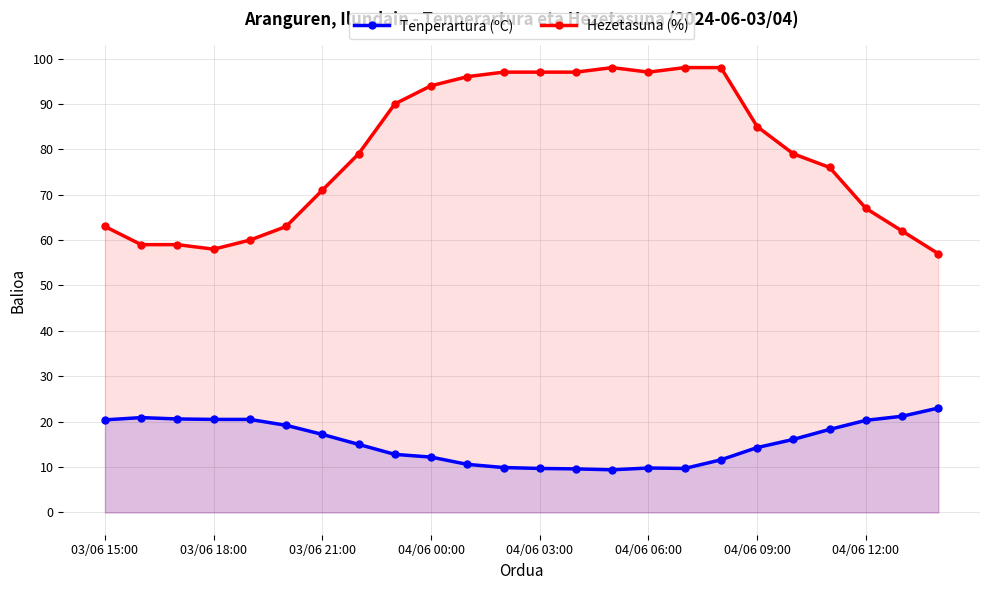

Reading right to left, list all the values displayed in this chart.

Tenperartura (ºC): 23.0	21.2	20.3	18.3	16.1	14.3	11.6	9.7	9.8	9.4	9.6	9.7	9.9	10.6	12.2	12.8	15.0	17.2	19.2	20.5	20.5	20.6	20.9	20.4
Hezetasuna (%): 57.0	62.0	67.0	76.0	79.0	85.0	98.0	98.0	97.0	98.0	97.0	97.0	97.0	96.0	94.0	90.0	79.0	71.0	63.0	60.0	58.0	59.0	59.0	63.0